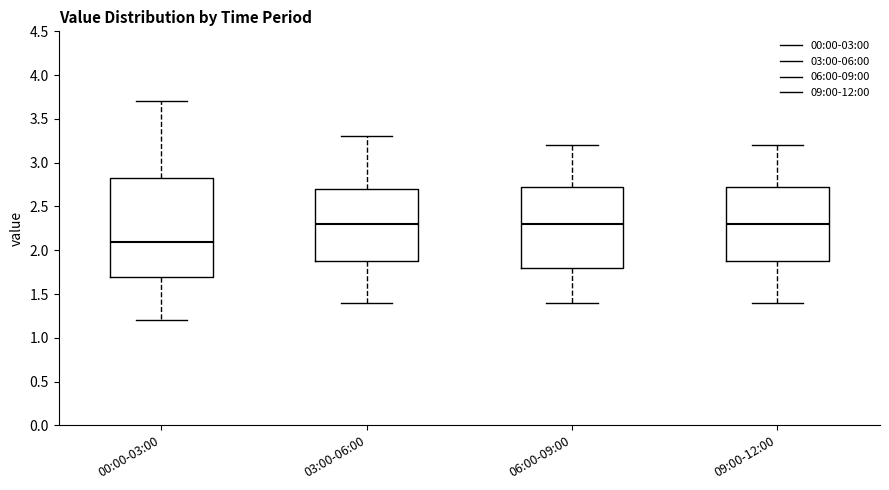

Reading left to right, read every box against the y-axis: the position of its median line, the range the box covers, and the ends of its whiskers. The values are not printed on the chart, so give them approximately, as read against the axis.

00:00-03:00: median 2.10, box 1.70 to 2.85, whiskers 1.20 to 3.70
03:00-06:00: median 2.30, box 1.90 to 2.70, whiskers 1.40 to 3.30
06:00-09:00: median 2.30, box 1.80 to 2.75, whiskers 1.40 to 3.20
09:00-12:00: median 2.30, box 1.90 to 2.75, whiskers 1.40 to 3.20